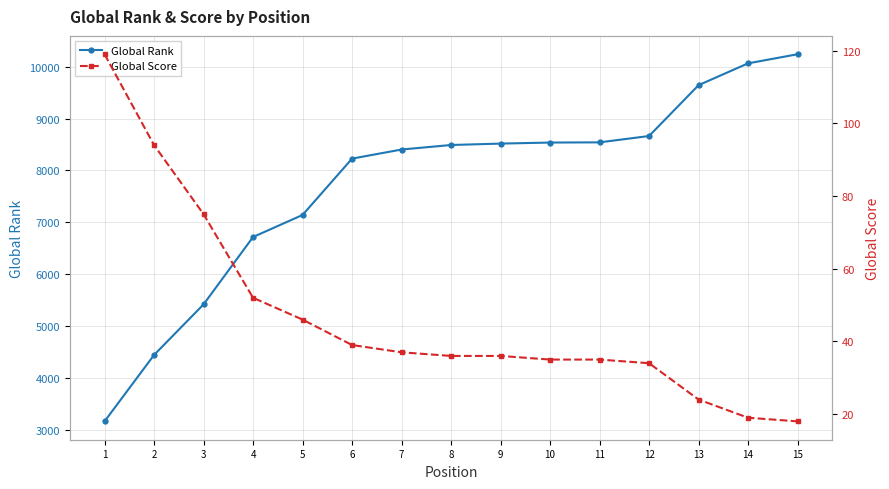

What is the difference between the second highest and minimum values in the Global Rank series?

6892